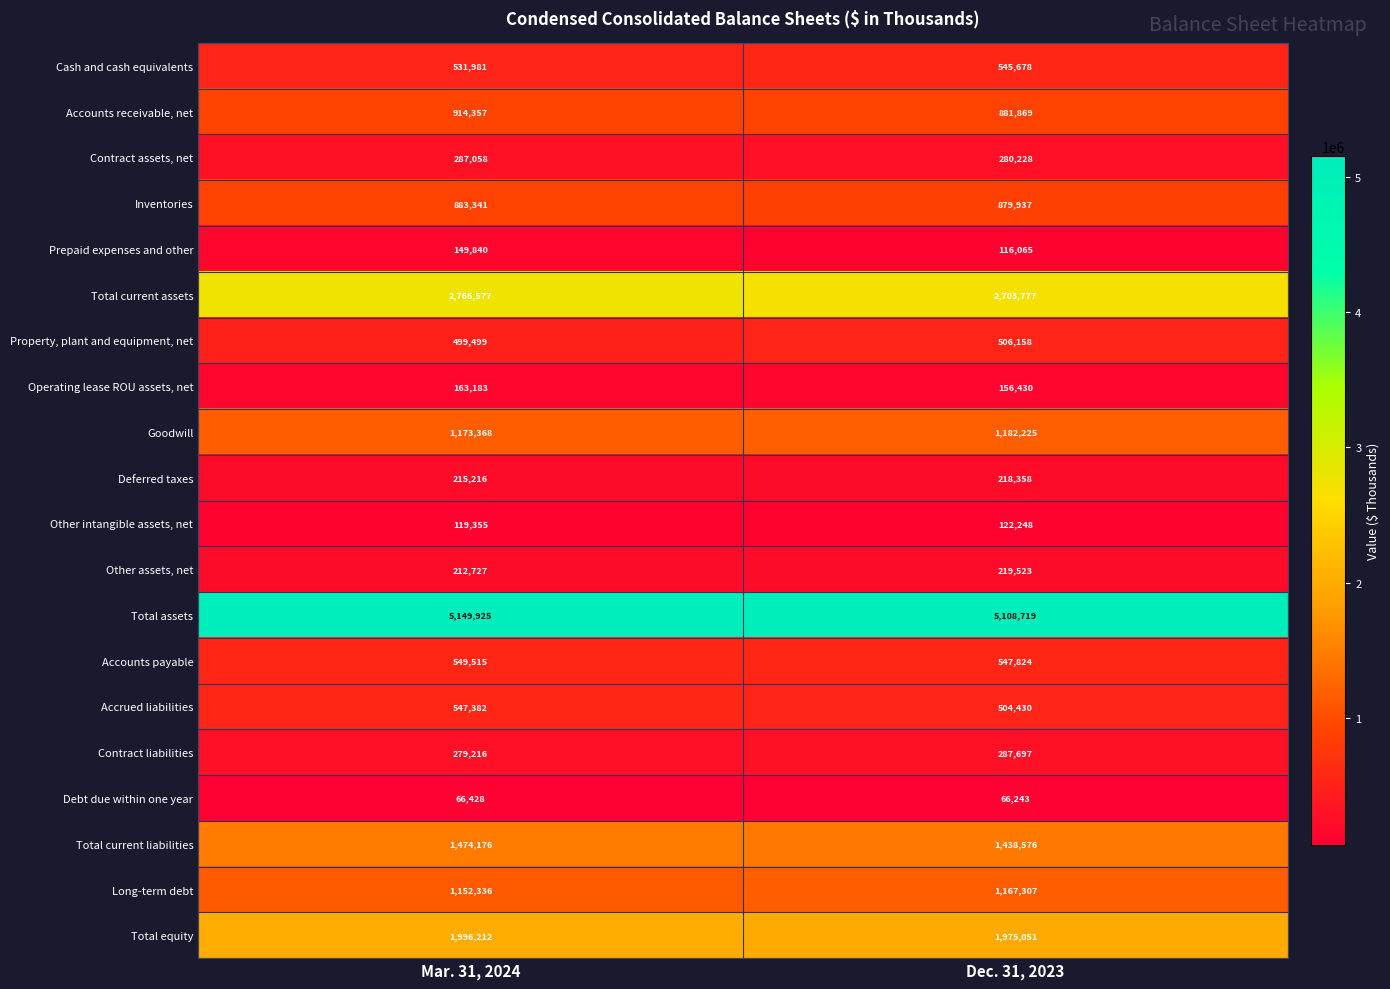

Rank the series at Mar. 31, 2024 from lowest to highest value.

Debt due within one year, Other intangible assets, net, Prepaid expenses and other, Operating lease ROU assets, net, Other assets, net, Deferred taxes, Contract liabilities, Contract assets, net, Property, plant and equipment, net, Cash and cash equivalents, Accrued liabilities, Accounts payable, Inventories, Accounts receivable, net, Long-term debt, Goodwill, Total current liabilities, Total equity, Total current assets, Total assets